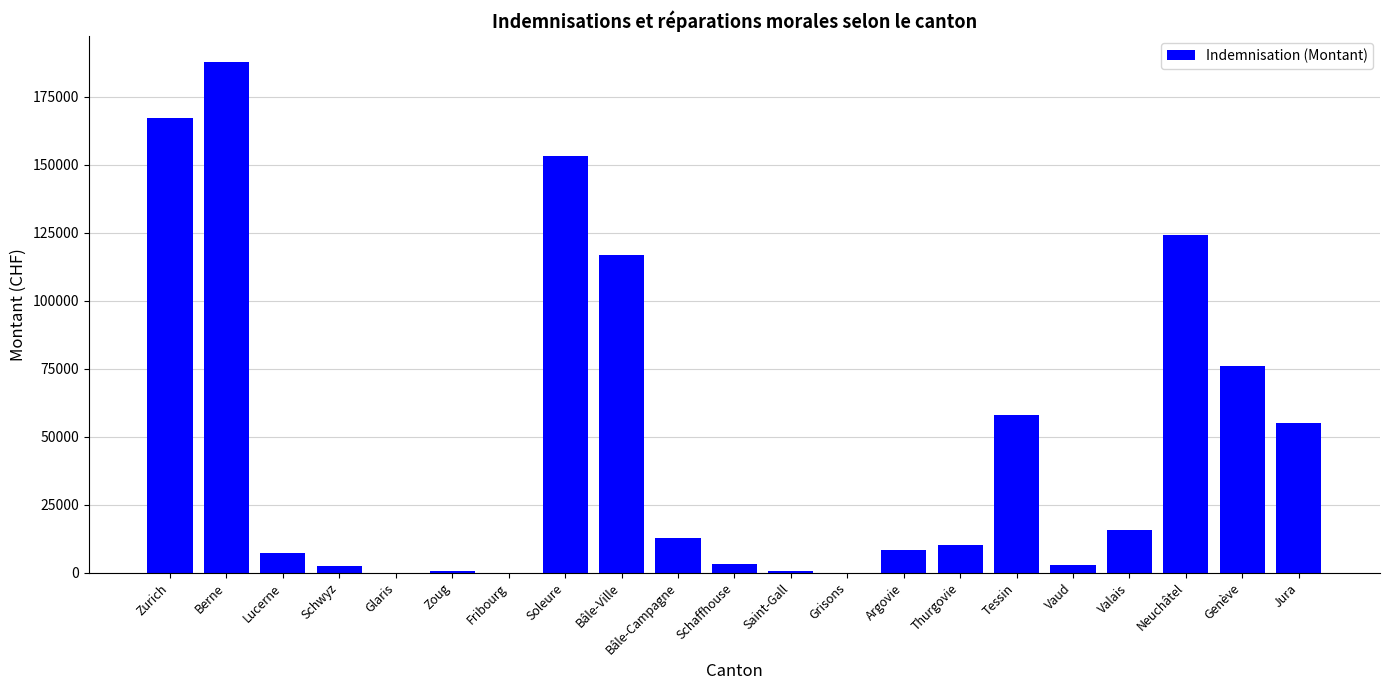

What is the sum of all values?

1001509